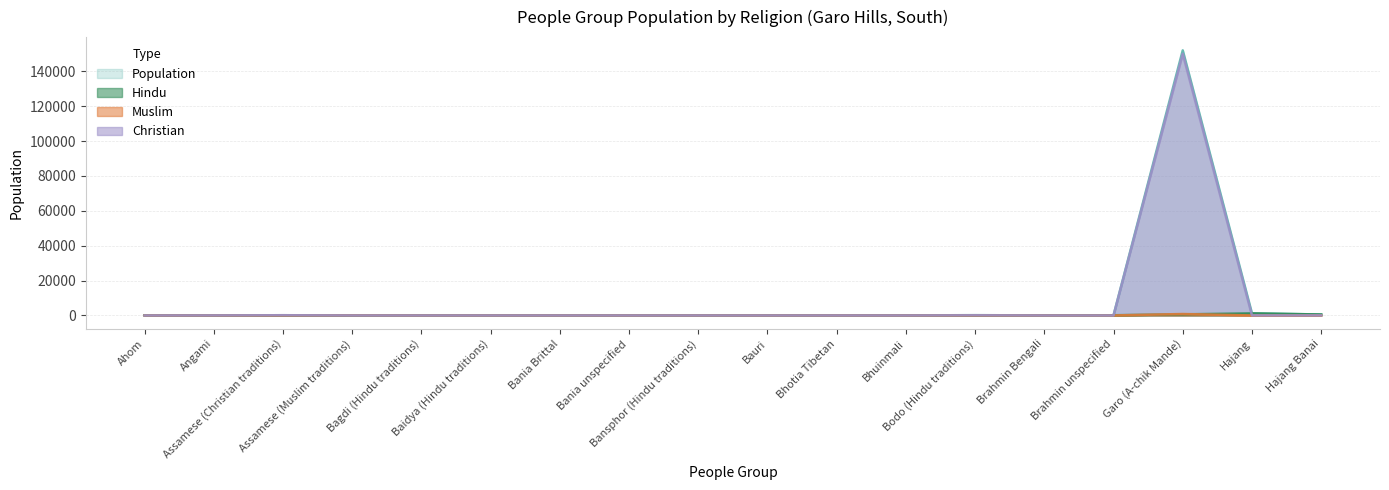

How many lines are shown in the chart?

4